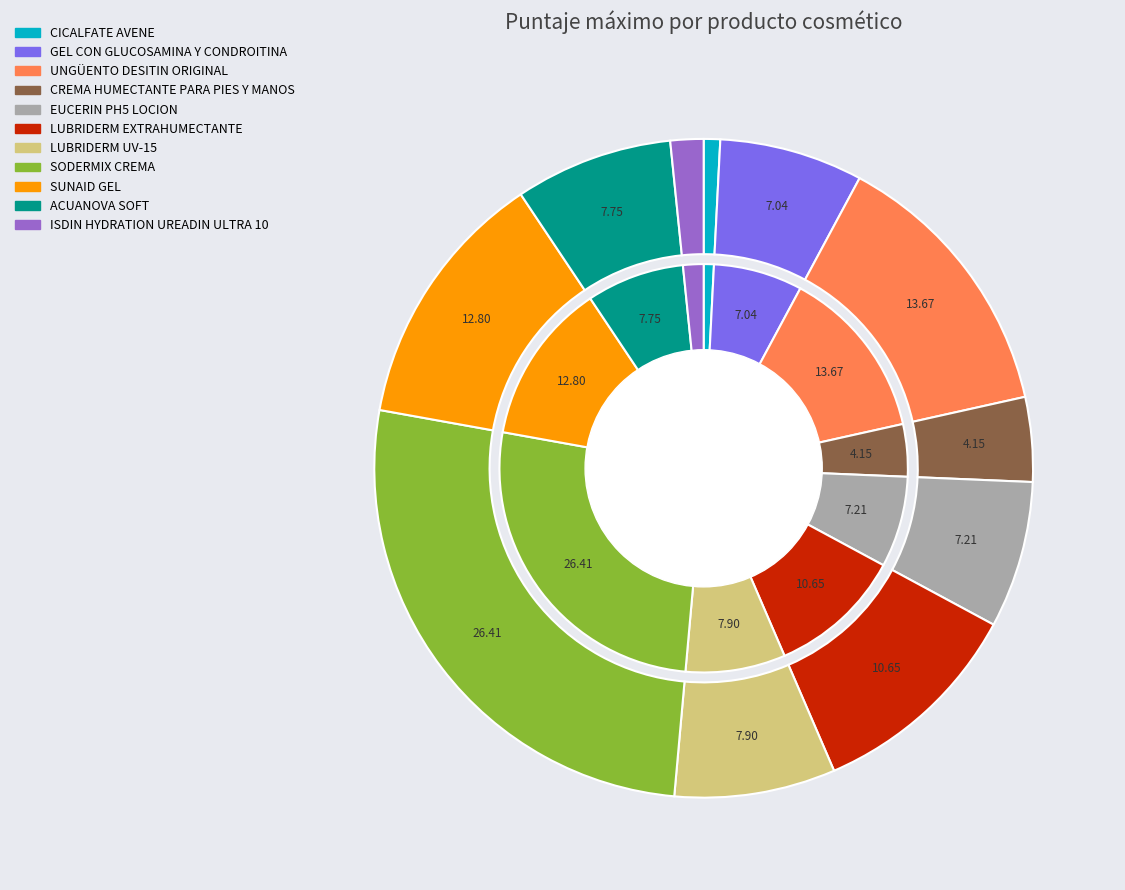

Which category has the smallest portion of the pie?

CICALFATE AVENE